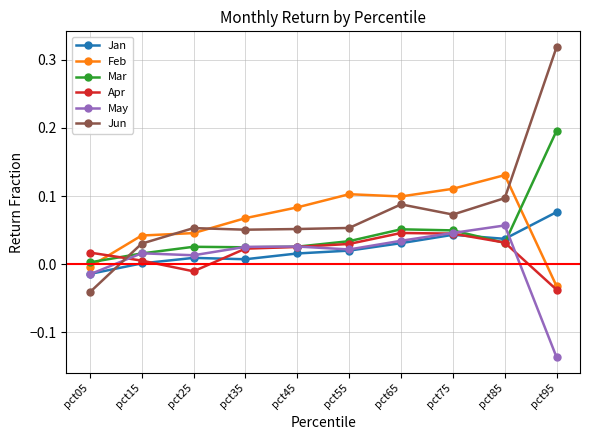

The value of Mar at pct55 is 0.1. True or false?

False